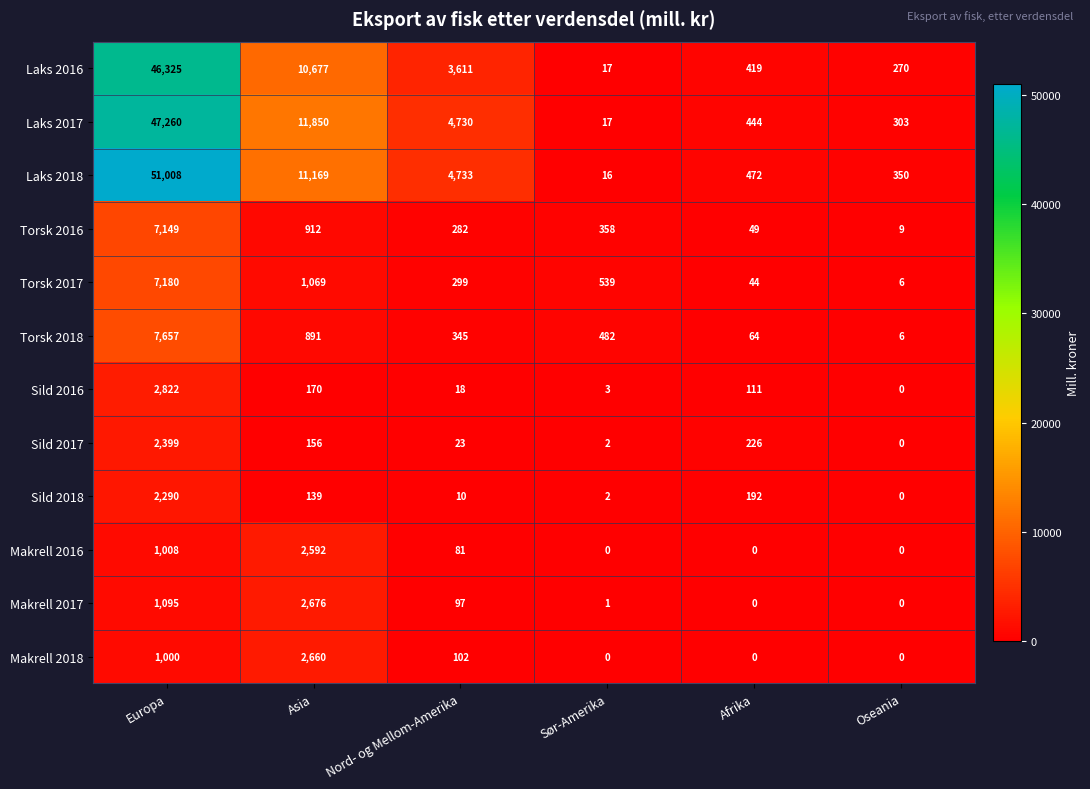

List the labels in order of Sild 2016 value, smallest first.

Oseania, Sør-Amerika, Nord- og Mellom-Amerika, Afrika, Asia, Europa